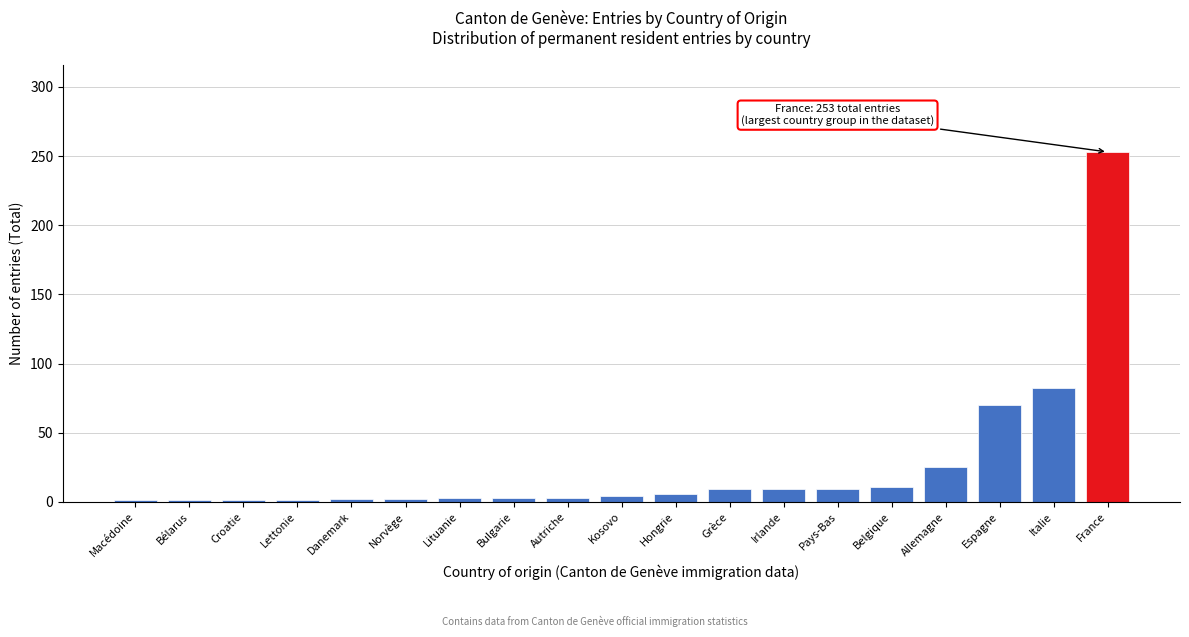

What is the sum of all values?

495